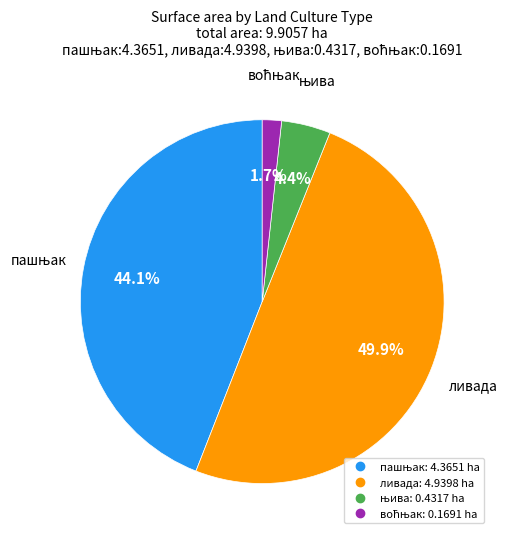

Which category has the biggest portion of the pie?

ливада